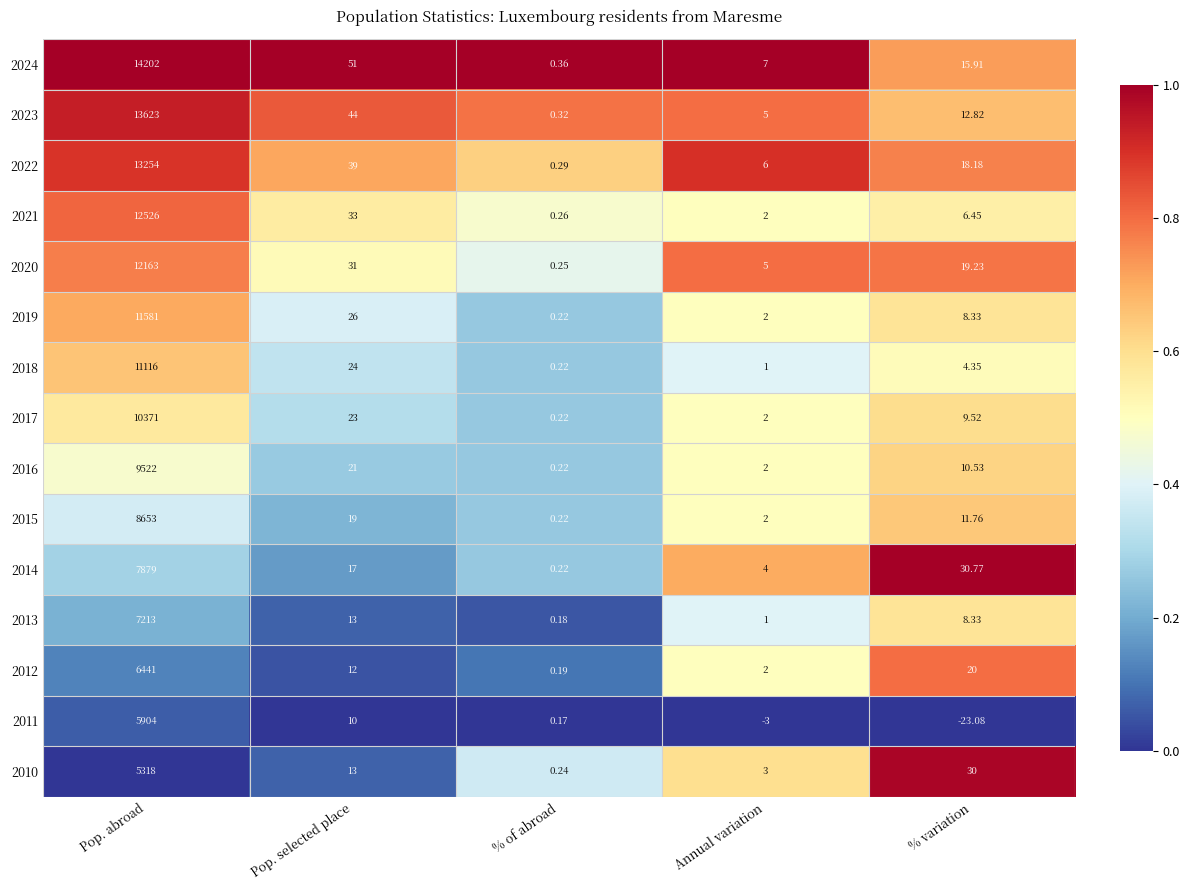

Which series has the widest spread of values?

2024